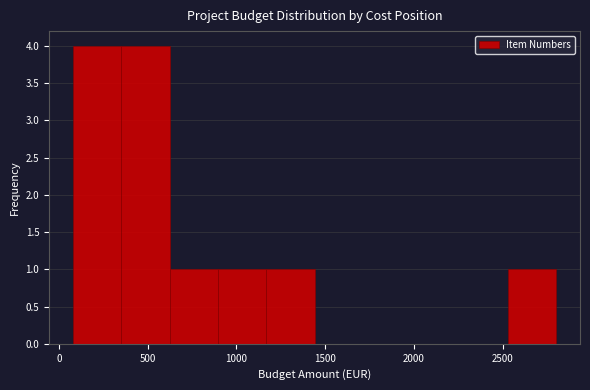

Reading left to right, transcribe this chart: for each bar, give the range it covers on the x-axis and its height. Neither the bar edges nor the heights are printed on the chart, so give them approximately, as read against the axes.

100 to 350: 4
350 to 600: 4
600 to 900: 1
900 to 1150: 1
1150 to 1450: 1
1450 to 1700: 0
1700 to 2000: 0
2000 to 2250: 0
2250 to 2550: 0
2550 to 2800: 1